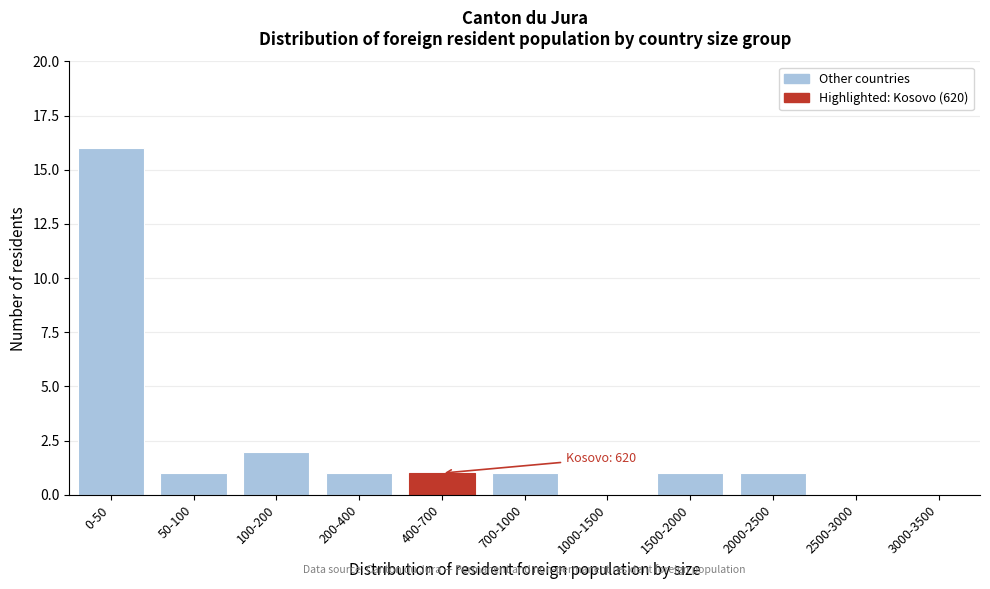

Reading left to right, list all the values displayed in this chart.

0-50=16	50-100=1	100-200=2	200-400=1	400-700=1	700-1000=1	1000-1500=0	1500-2000=1	2000-2500=1	2500-3000=0	3000-3500=0